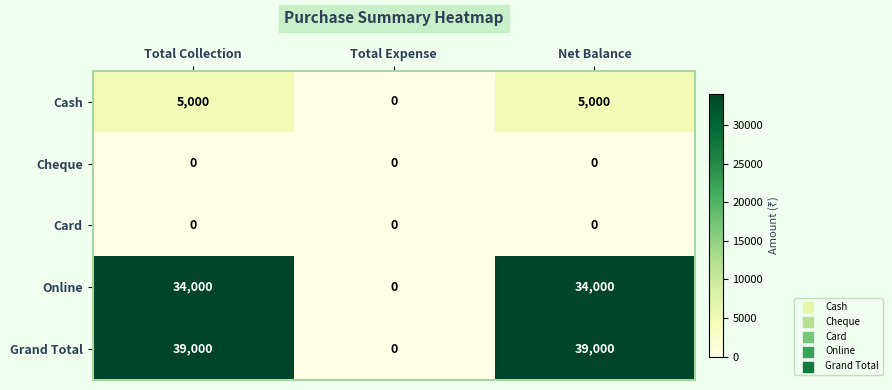

Which series changed the most between Total Collection and Total Expense?

Grand Total